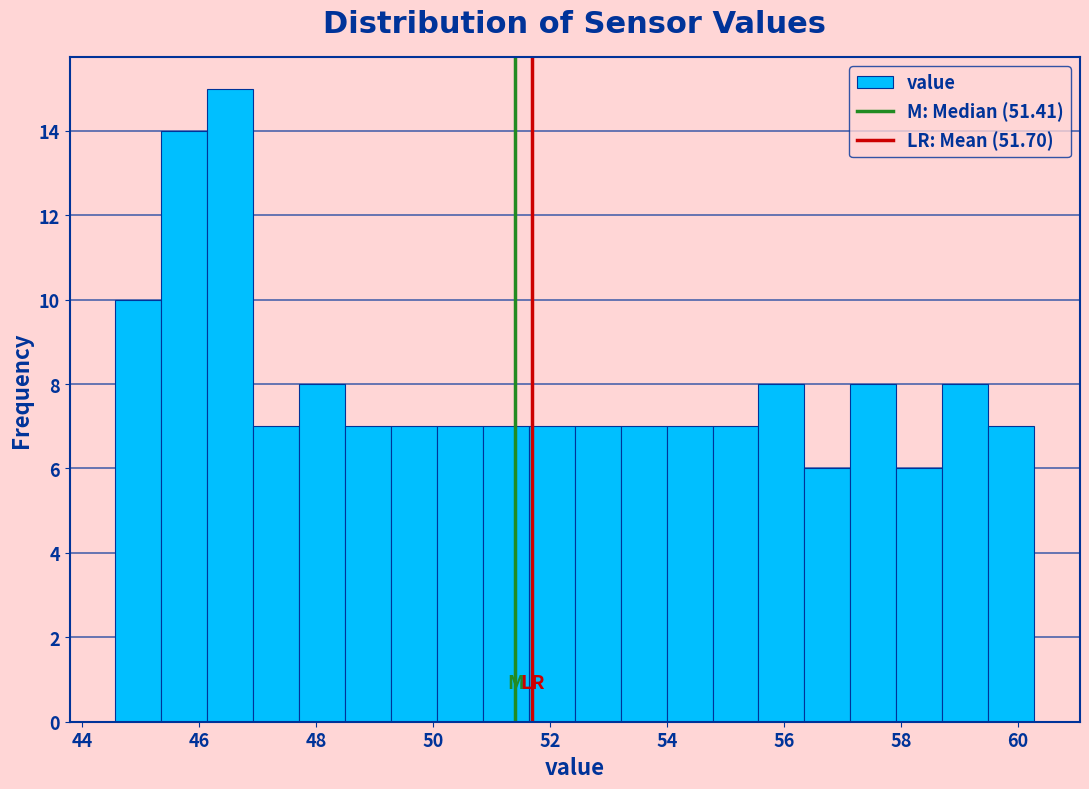

Read against the x-axis, roughly where is the centre of the tallest bar?

46.6